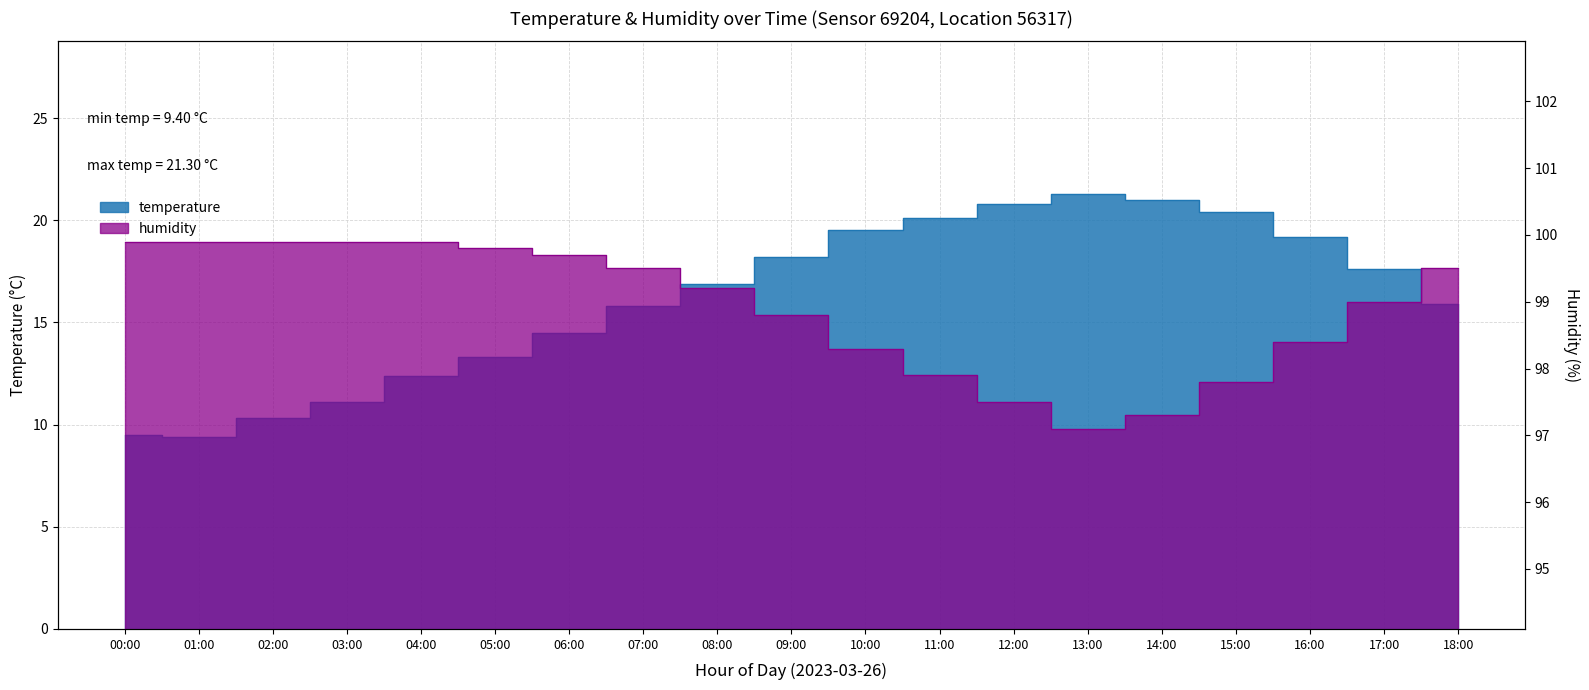

What is the minimum value for humidity?

97.1